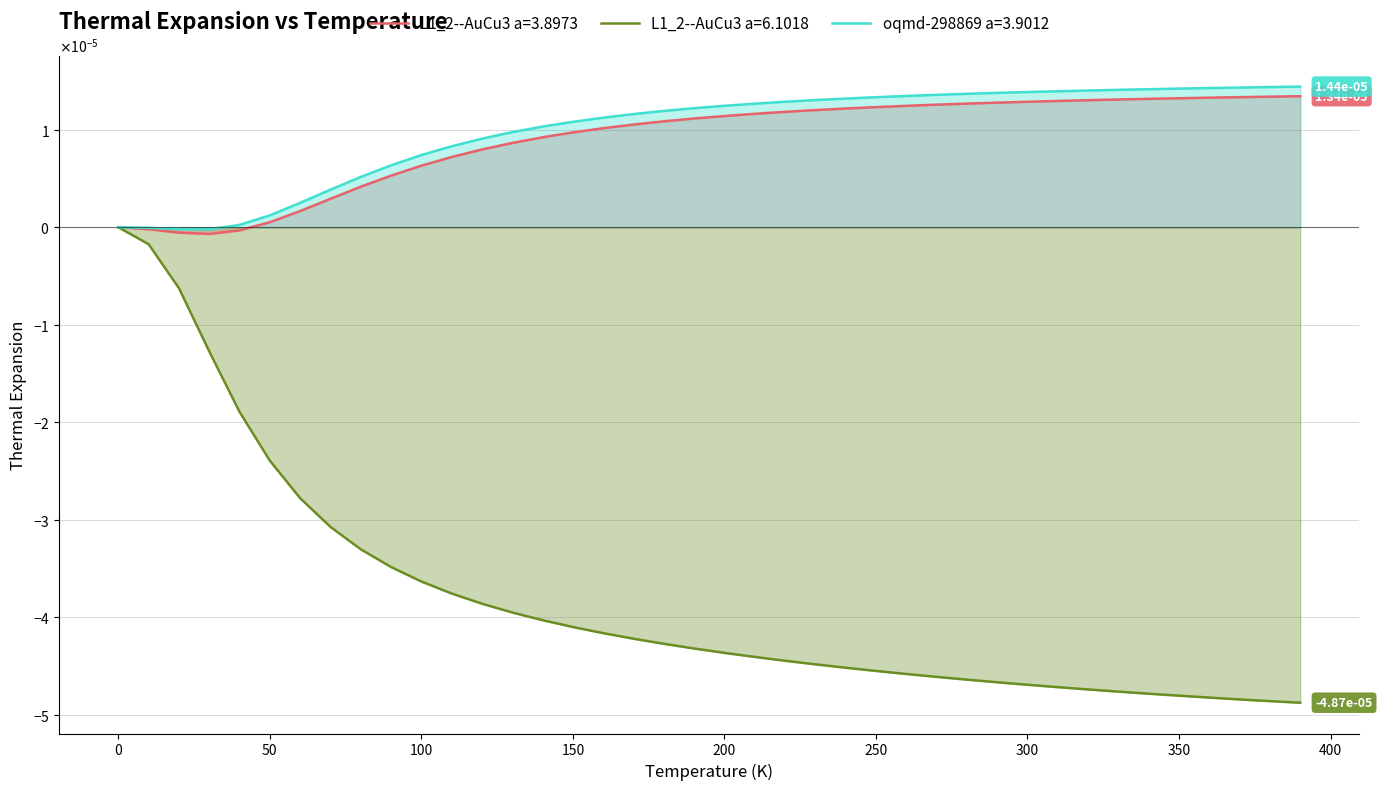

Does the chart display data point markers on the line(s)?

No